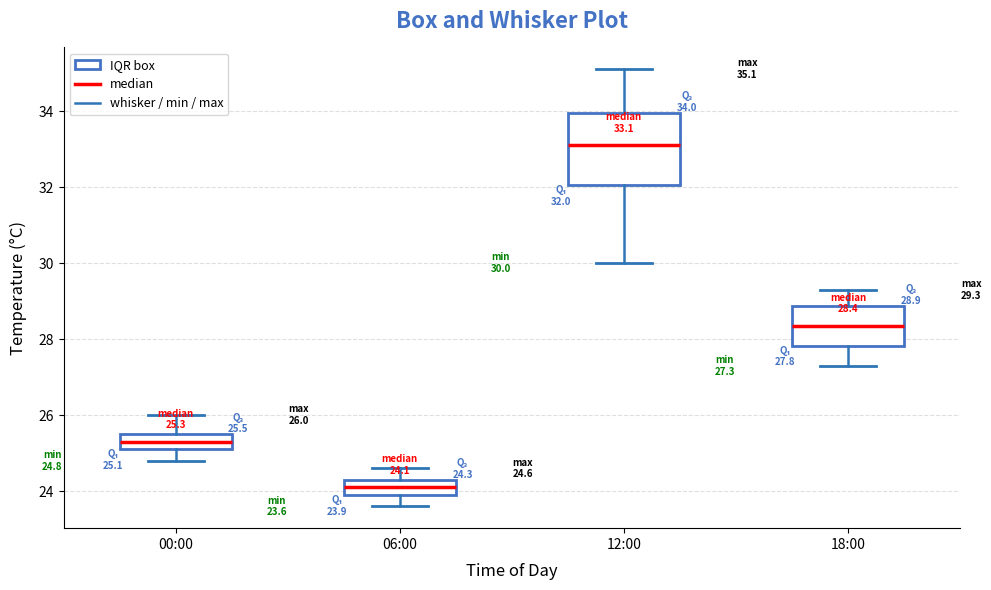

Which box has the lowest median line?

06:00